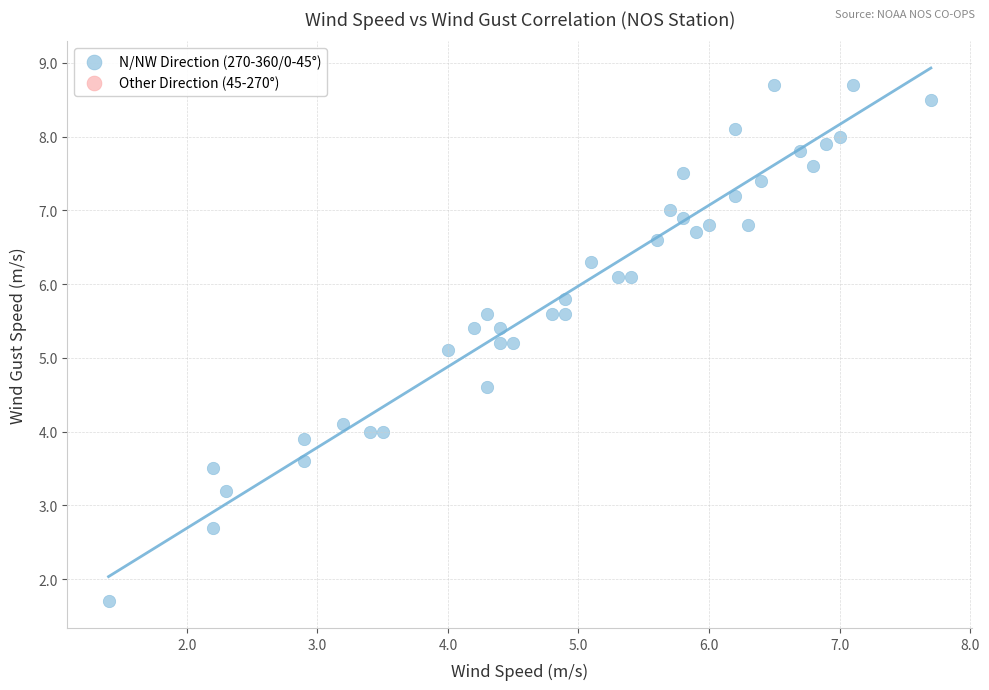

What Y value in the scatter plot is closest to 5?

5.1